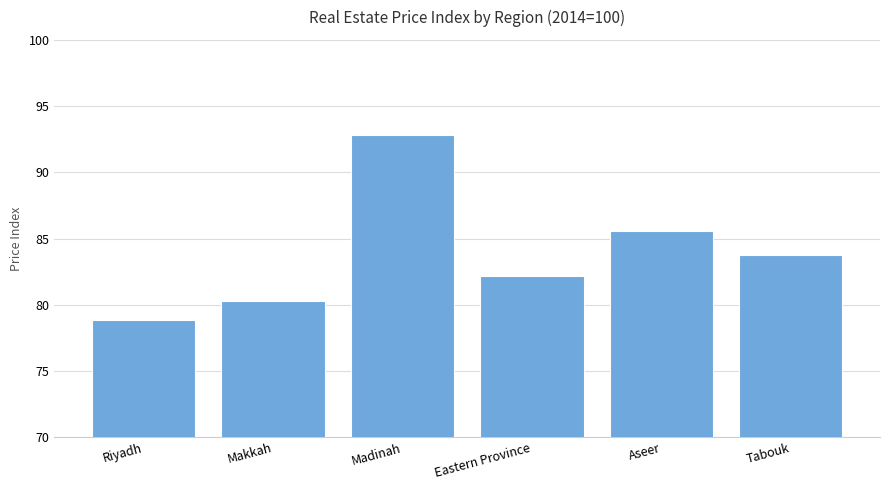

List the labels in order of value, smallest first.

Riyadh, Makkah, Eastern Province, Tabouk, Aseer, Madinah